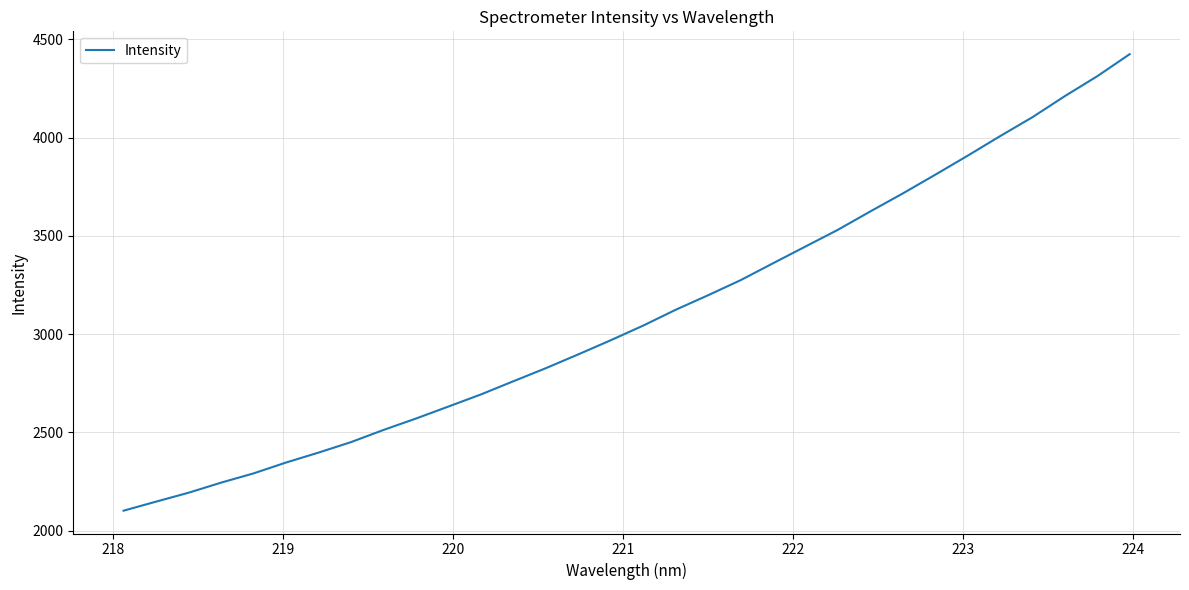

What is the smallest value displayed?

2101.8